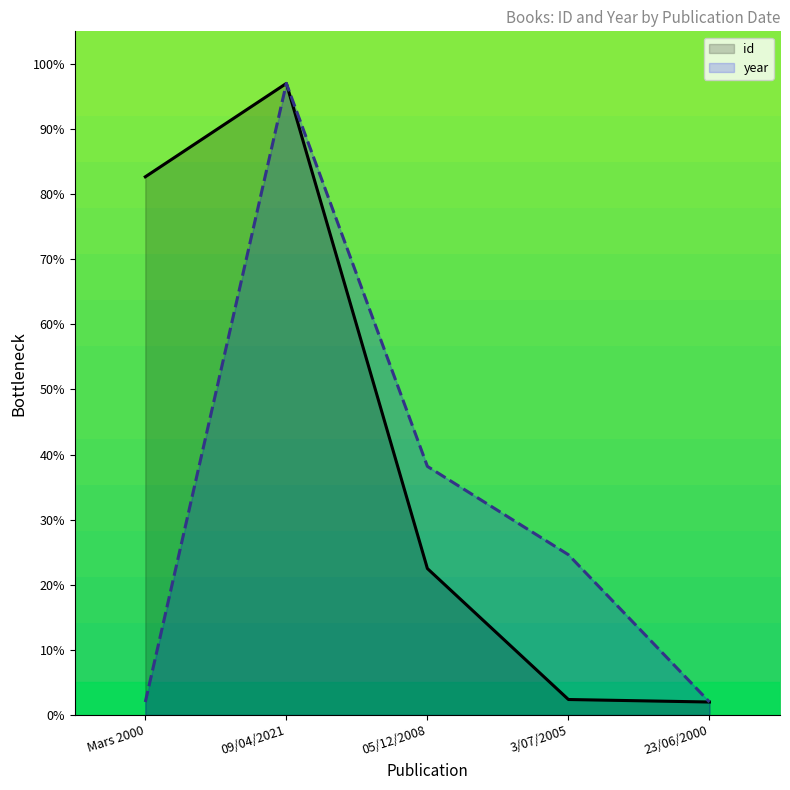

Between Mars 2000 and 05/12/2008, which series saw the biggest shift?

id